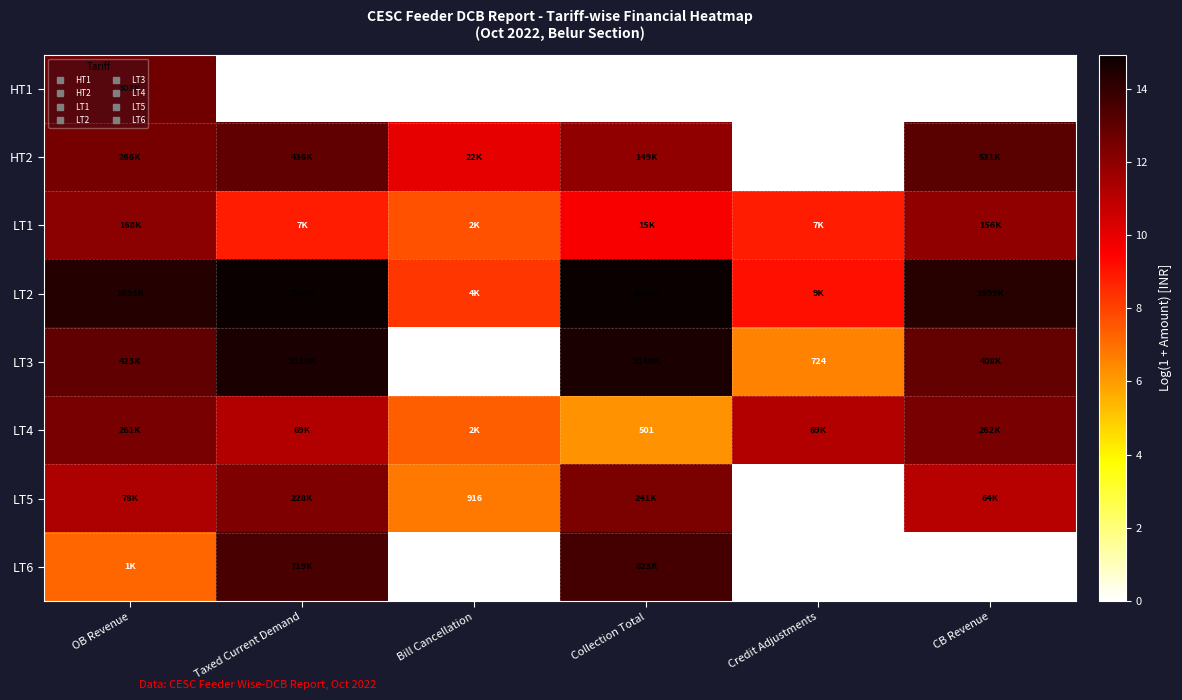

True or false: LT4 has a value of 2.5 at Bill Cancellation.

False